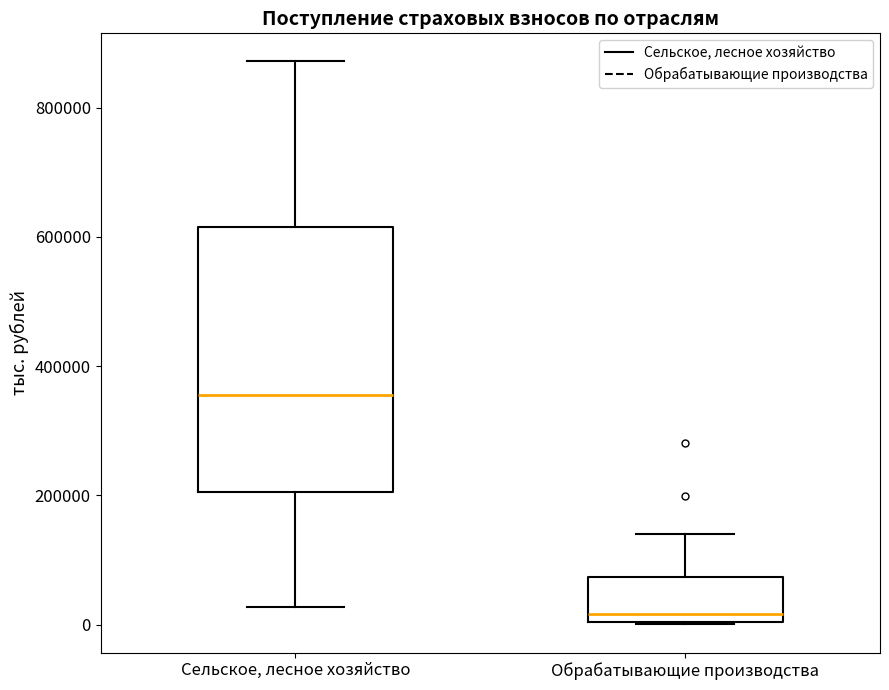

Reading left to right, transcribe this box plot: for each box, give where its median line is, the range the box spans, and where its two whiskers end, as read against the y-axis. The values are not printed on the chart, so give them approximately, as read against the axis.

Сельское, лесное хозяйство: median 360000, box 200000 to 620000, whiskers 20000 to 880000
Обрабатывающие производства: median 20000, box 0 to 80000, whiskers 0 to 140000